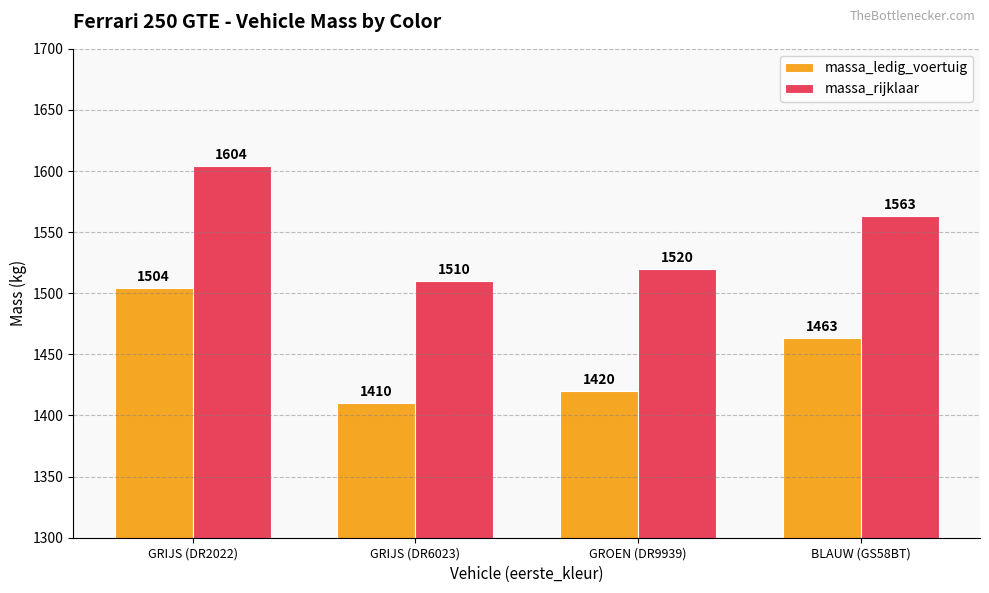

How many series are shown in this chart?

2